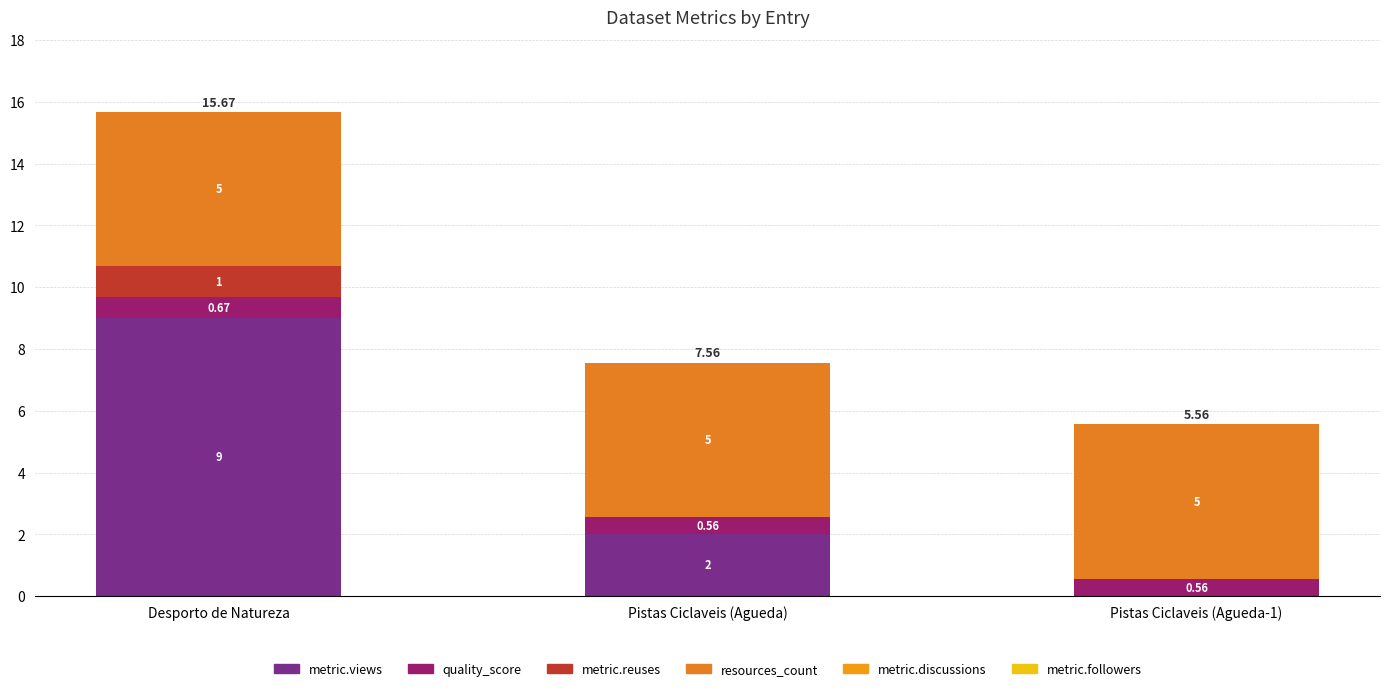

The metric.reuses series shows 1.0 at Desporto de Natureza. True or false?

True